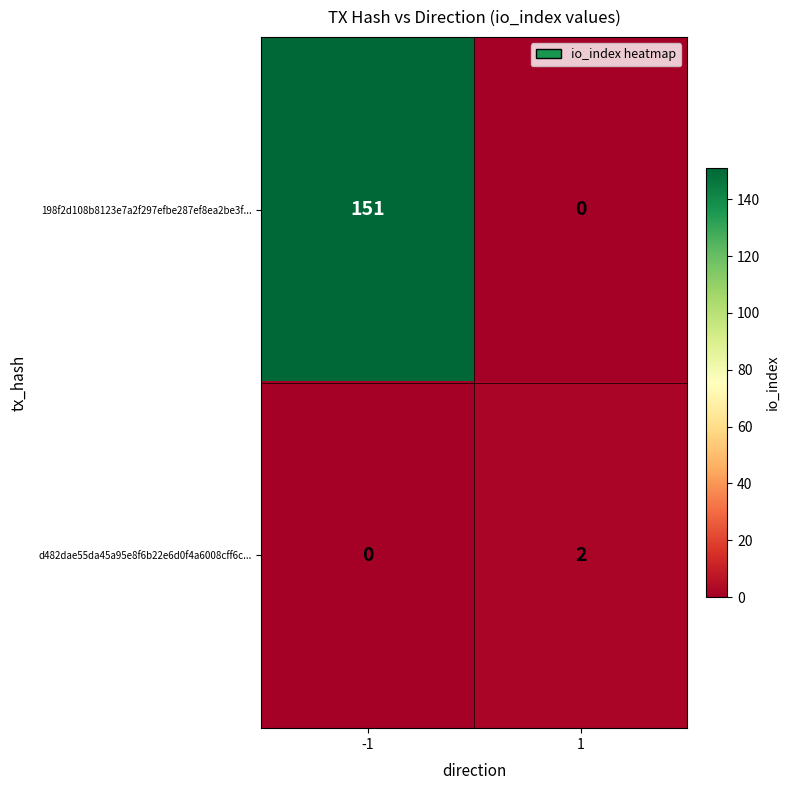

At 1, list the series in order from largest to smallest.

d482dae55da45a95e8f6b22e6d0f4a6008cff6c..., 198f2d108b8123e7a2f297efbe287ef8ea2be3f...